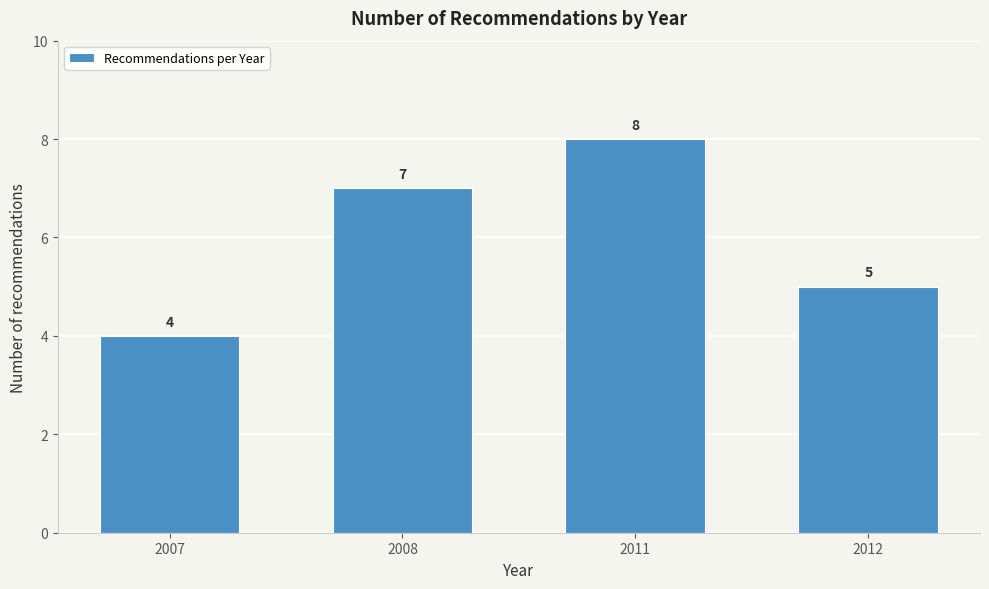

Reading left to right, extract all data points from this chart.

4	7	8	5